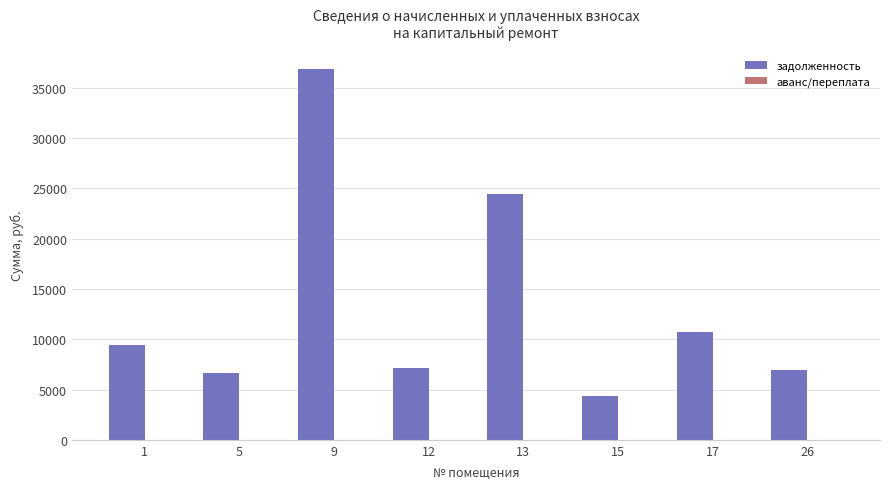

What is the approximate value at 15?

4392.7